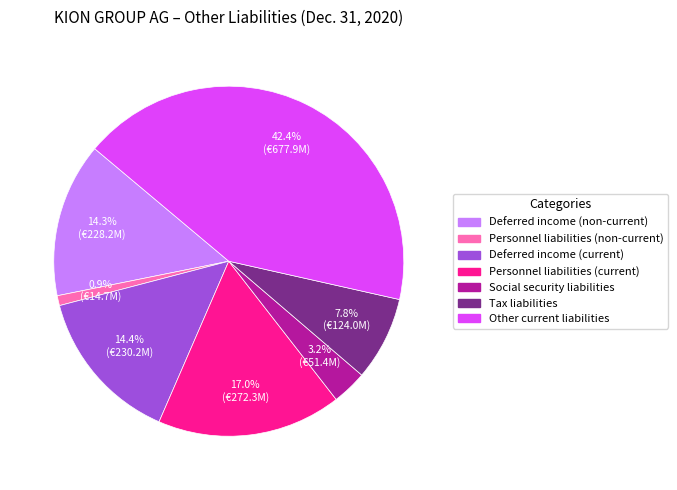

To the nearest percent, what percentage of the pie is Social security liabilities?

3%